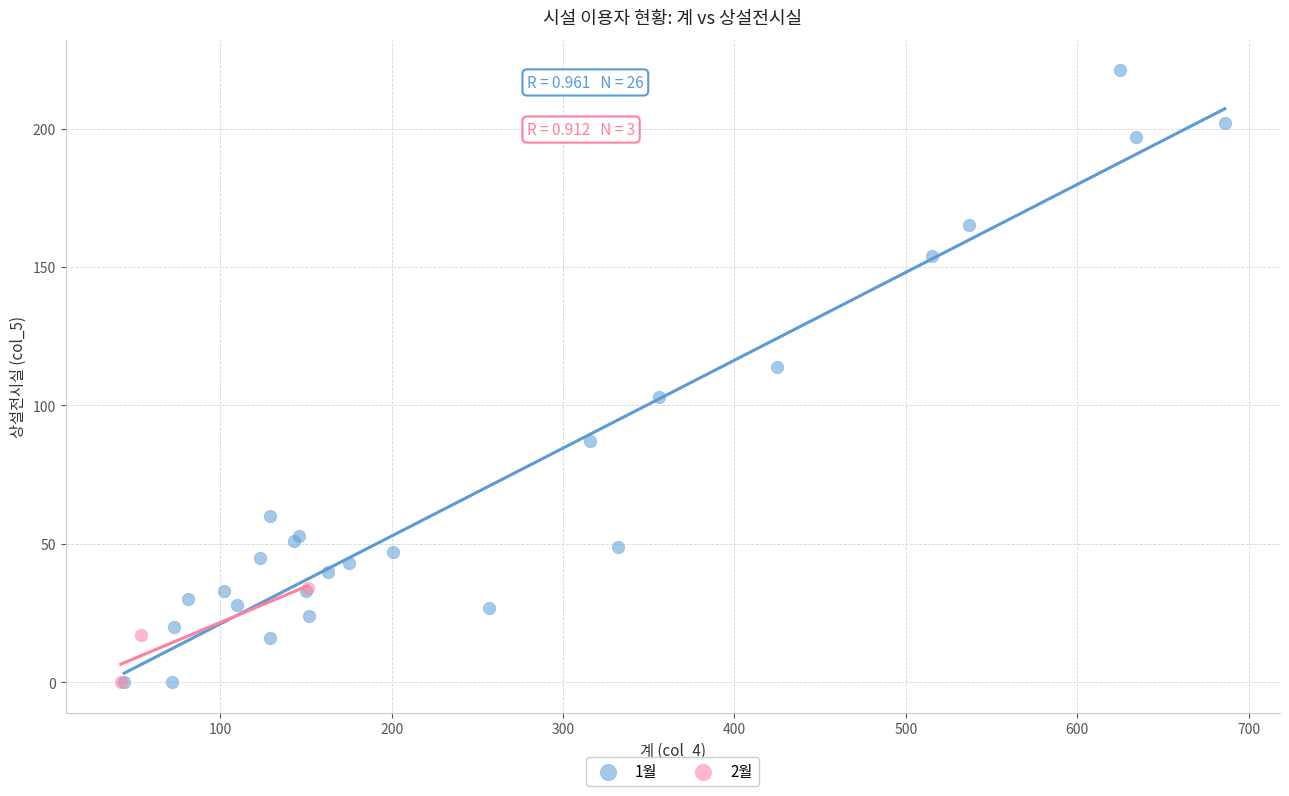

Which series has the largest Y range (max minus min)?

1월